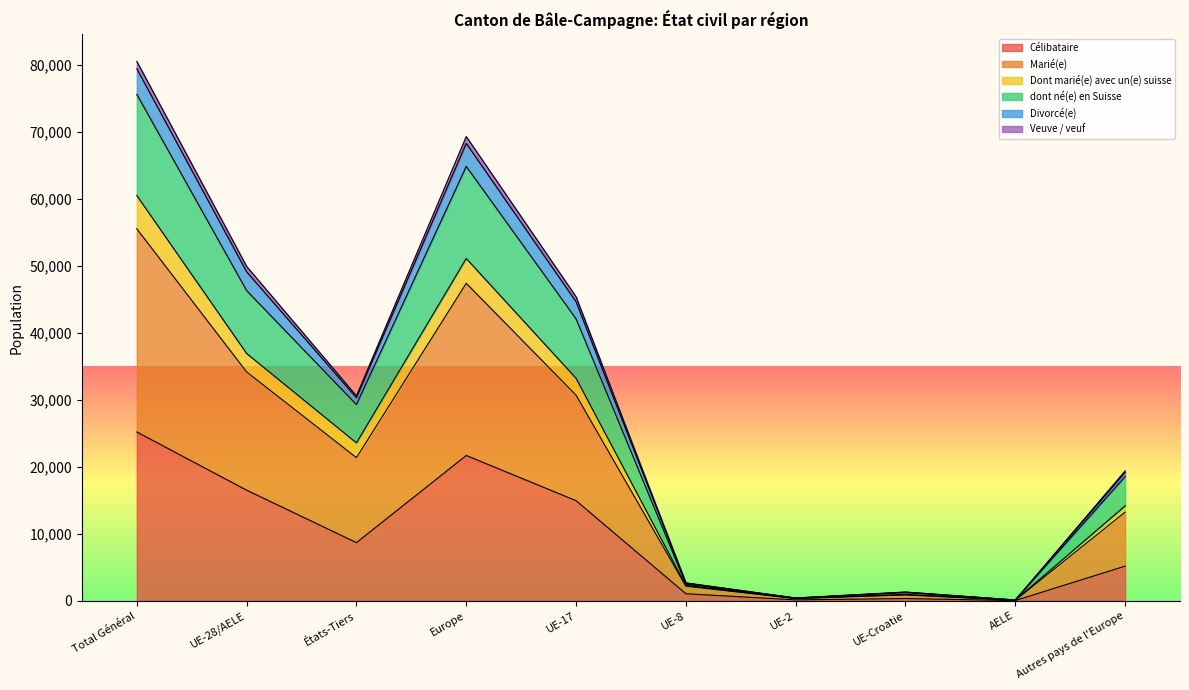

True or false: Dont marié(e) avec un(e) suisse and Célibataire intersect in this chart.

False